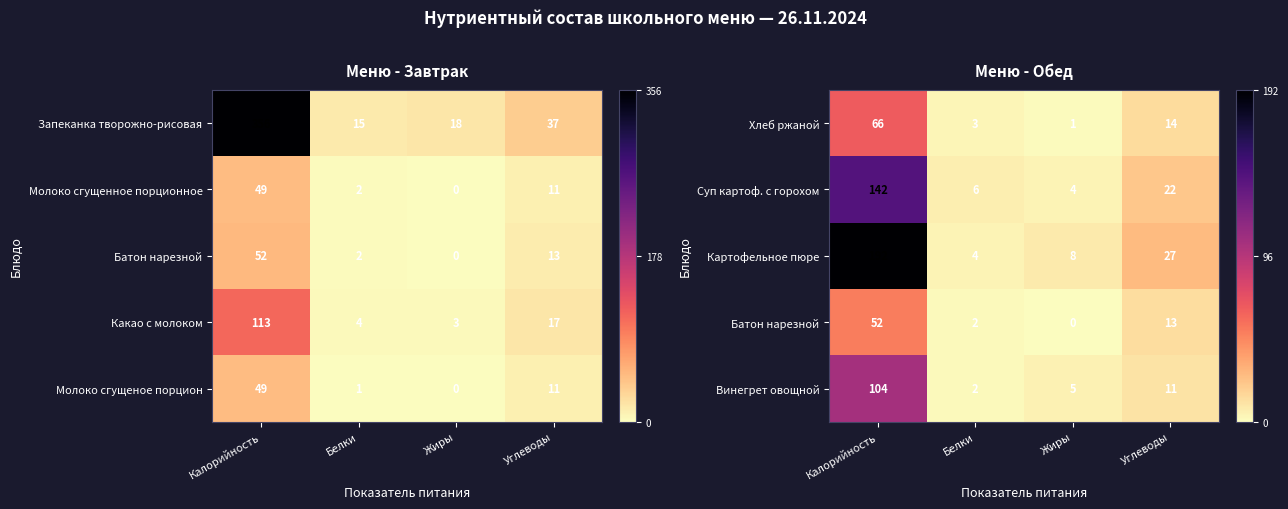

Is it true that Винегрет овощной equals 55 at Калорийность?

False